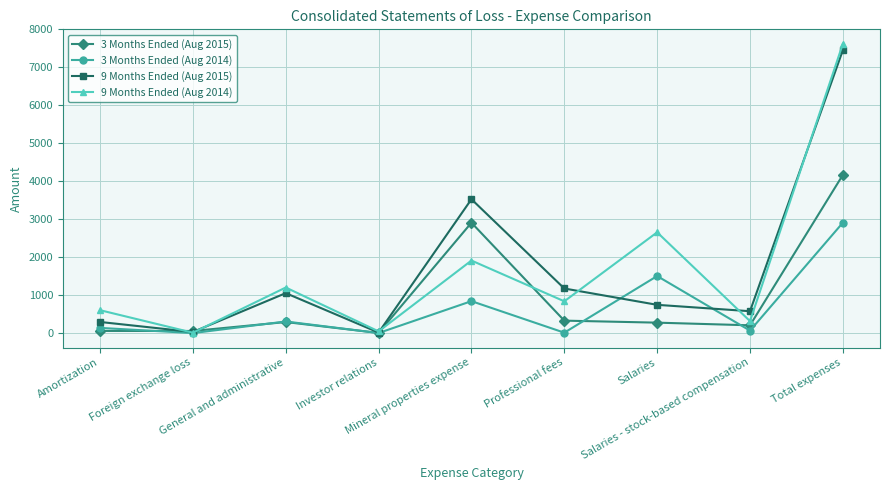

Rank the series at Mineral properties expense from lowest to highest value.

3 Months Ended (Aug 2014), 9 Months Ended (Aug 2014), 3 Months Ended (Aug 2015), 9 Months Ended (Aug 2015)